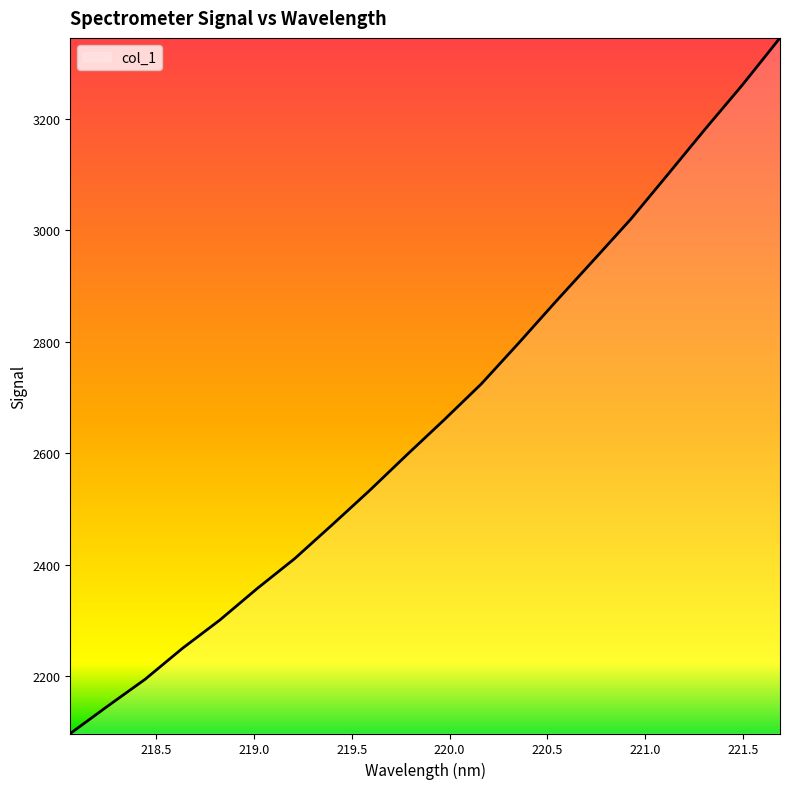

What is the minimum value shown in the chart?

2097.2